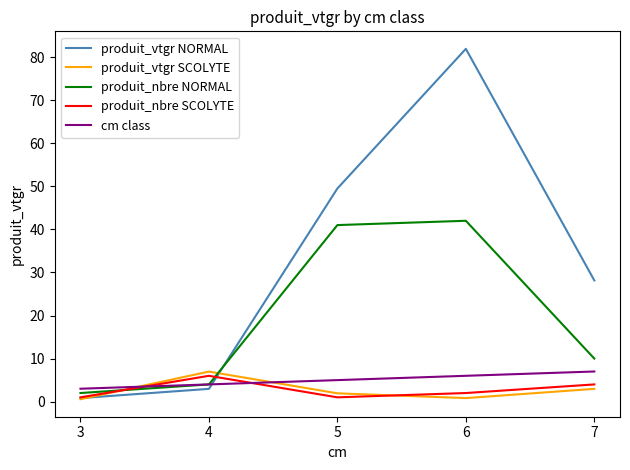

Where do cm class and produit_nbre SCOLYTE first cross each other?

3 and 4